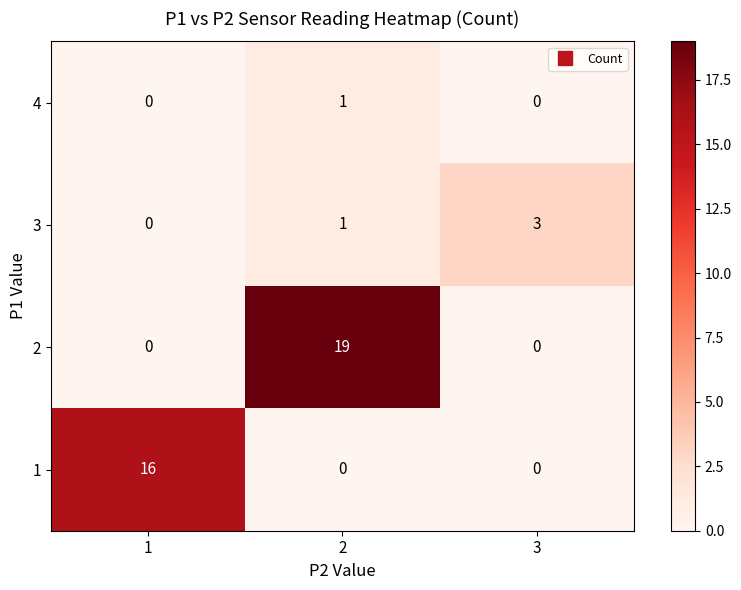

What is the spread (max minus min) of values at 3?

3